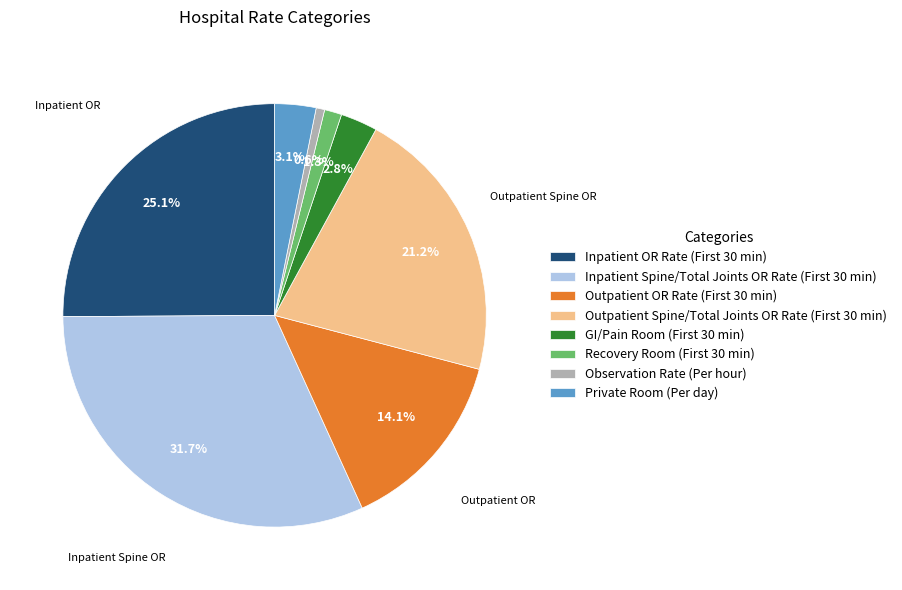

Which category has the biggest portion of the pie?

Inpatient Spine/Total Joints OR Rate (First 30 min)